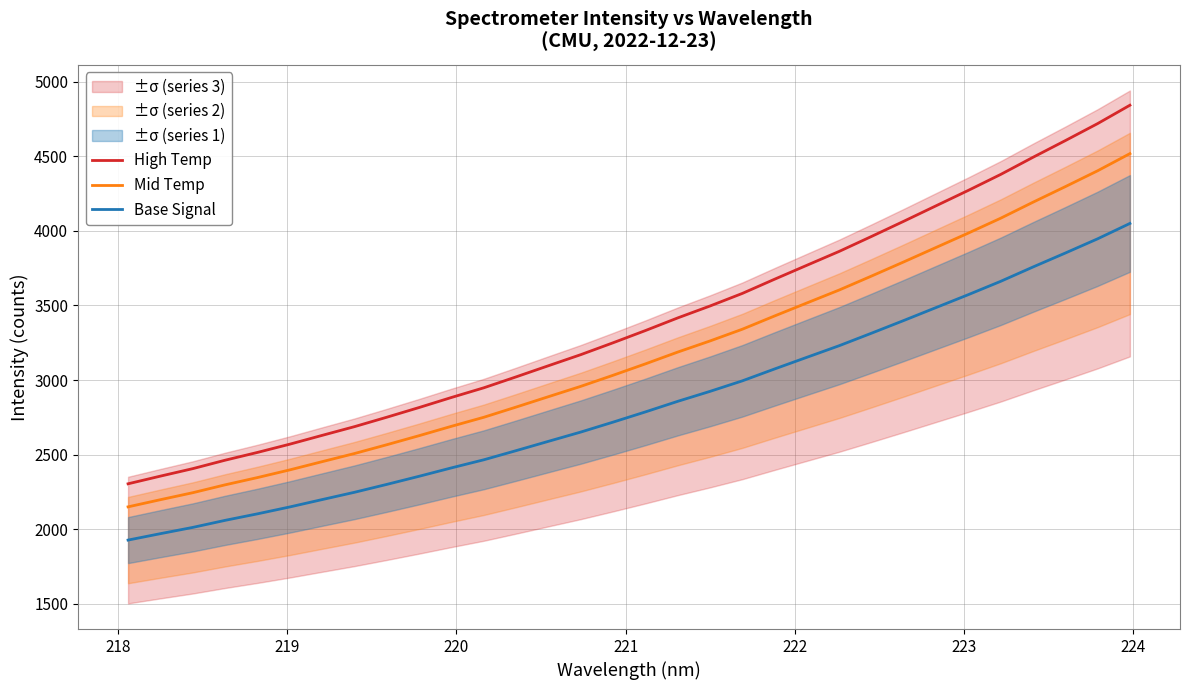

Which series has the largest range (max minus min)?

High Temp